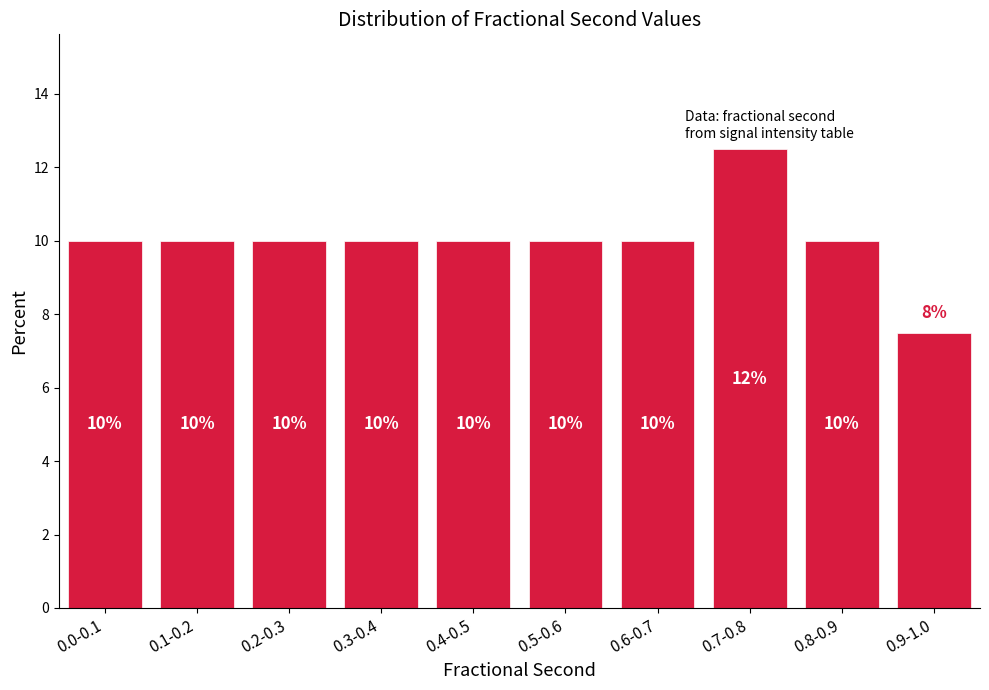

Approximately how many times larger is the value at 0.1-0.2 compared to 0.2-0.3?

1.0